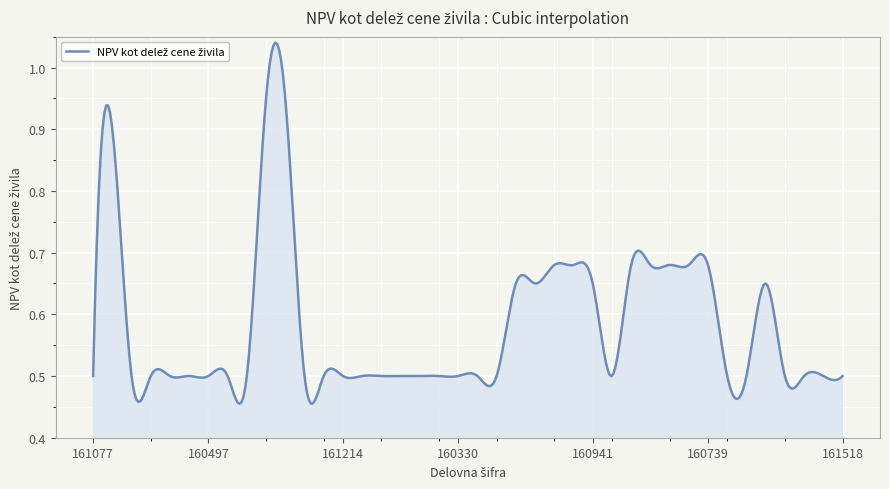

Rank the categories by value from highest to lowest.

160790, 160787, 161430, 161398, 161384, 160756, 160742, 160773, 160760, 160739, 160955, 160969, 160941, 160392, 161077, 265799, 161552, 160483, 160526, 160497, 160509, 160512, 160327, 160313, 161214, 272892, 160452, 289515, 267686, 160344, 160330, 160361, 160358, 427616, 160530, 160543, 161489, 161492, 161521, 161518